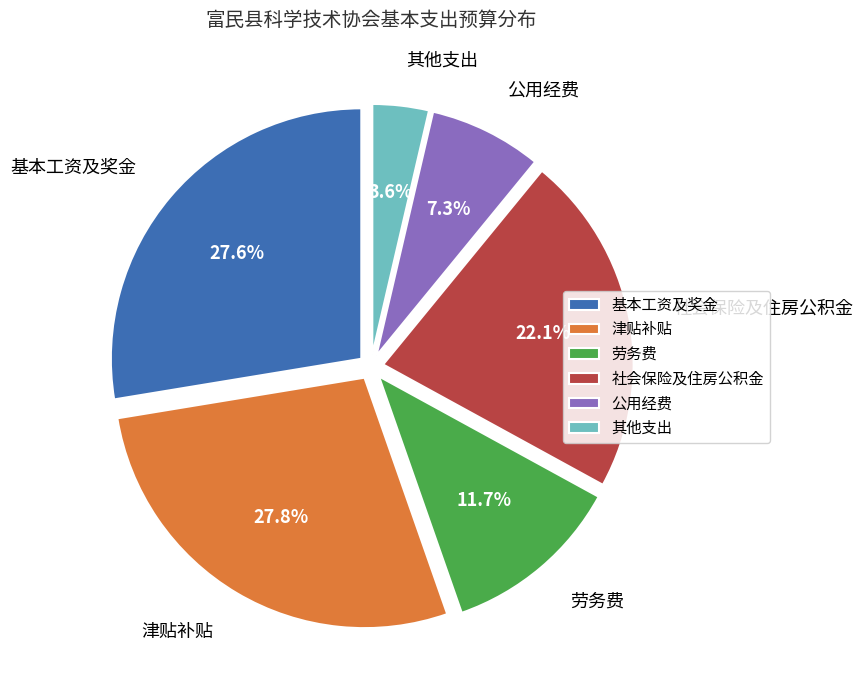

Is it true that 公务员基础绩效奖 is 1% of the pie?

False